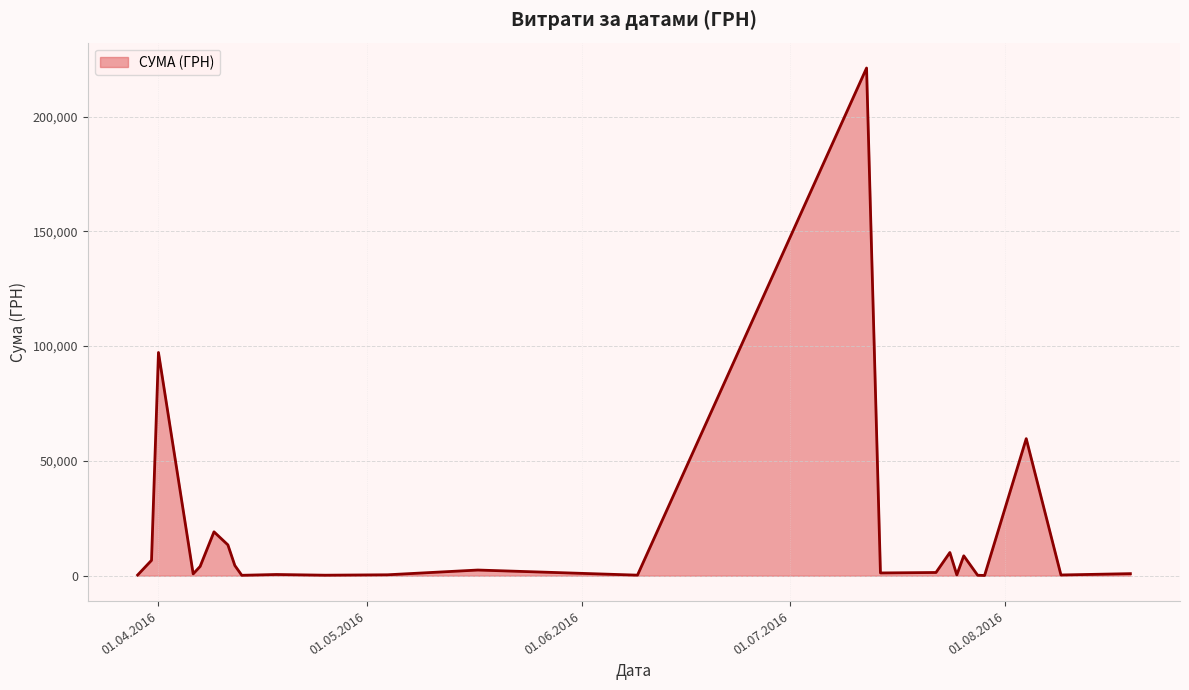

What is the maximum value shown in the chart?

221138.5